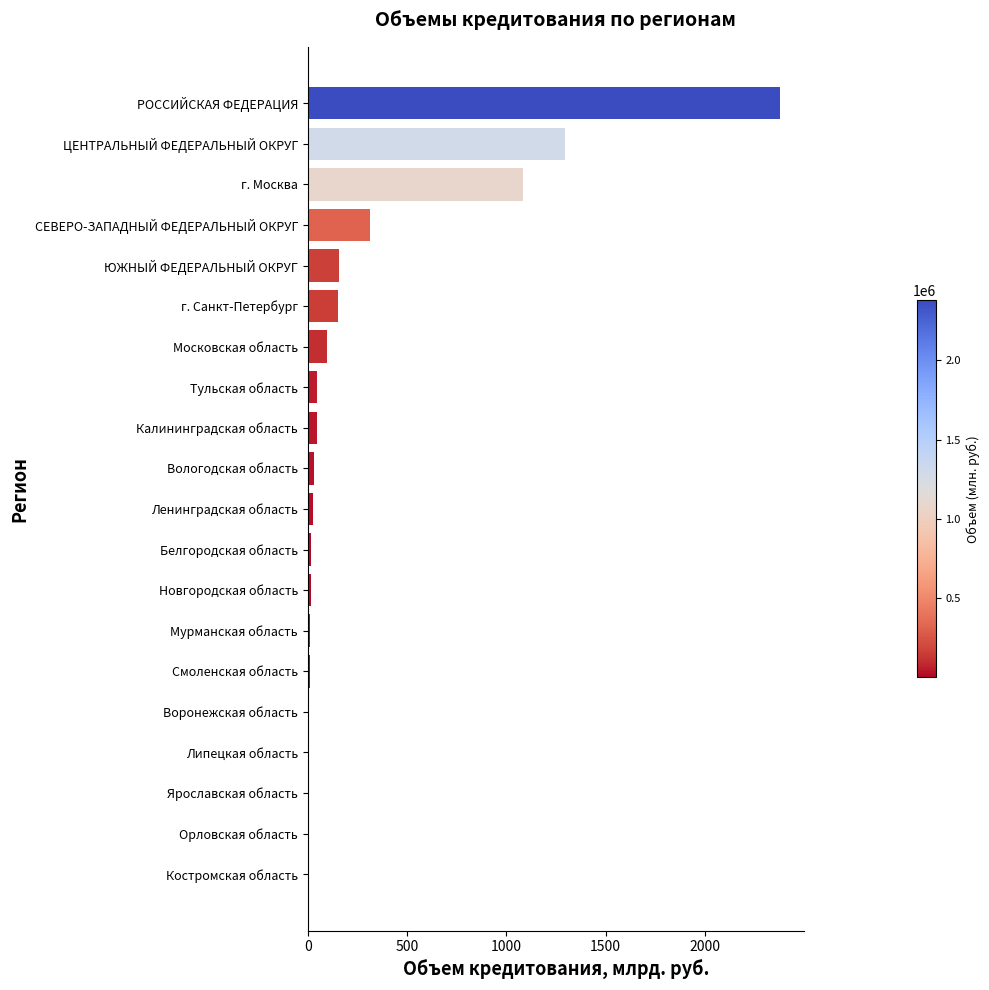

Is it true that the value at Московская область is 97.4?

True